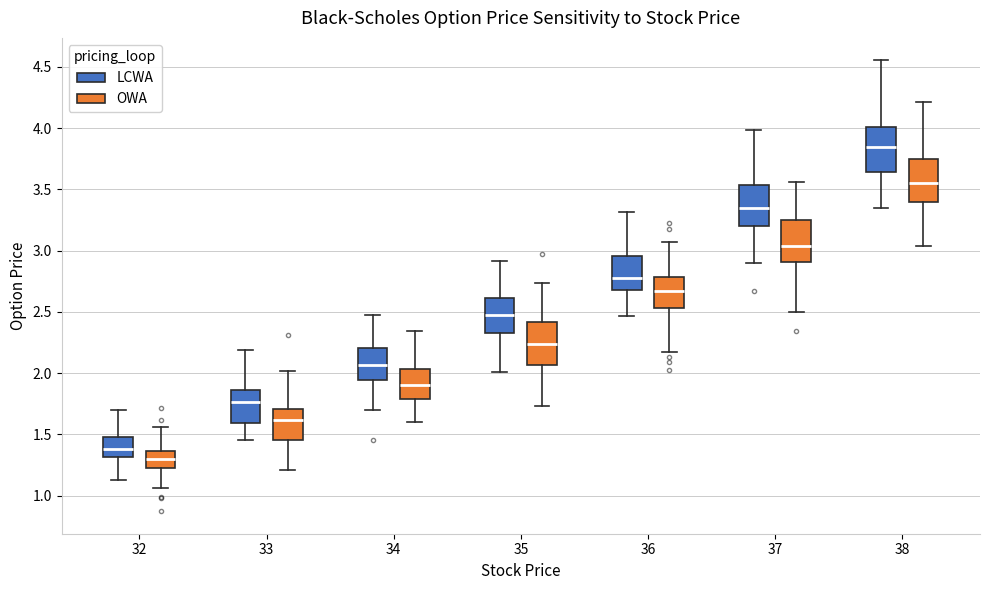

Which box has the highest median line?

38 (LCWA)